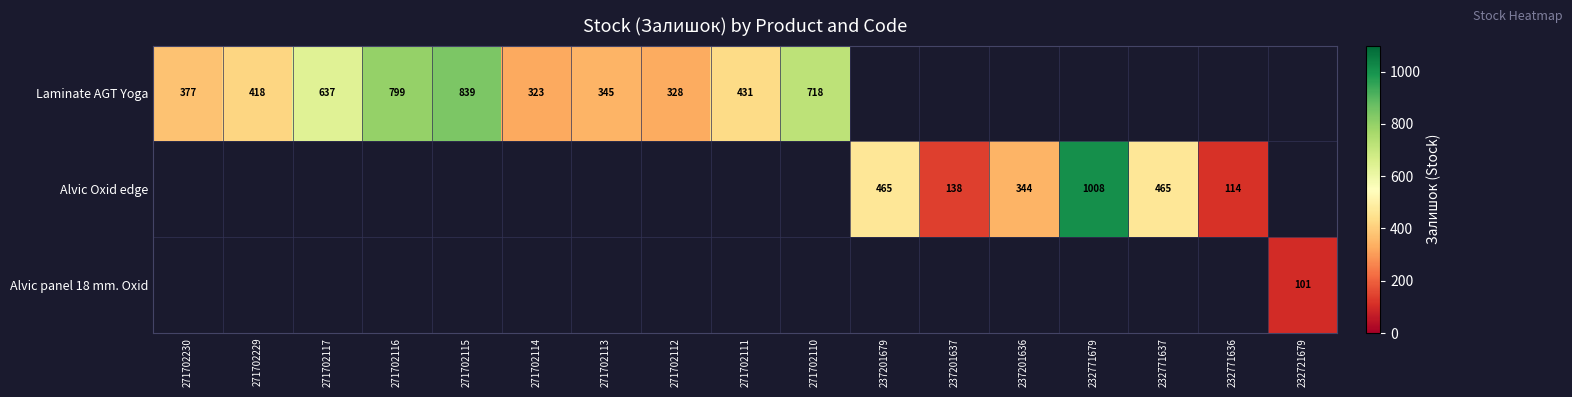

At how many categories does at least one series exceed 142?

14